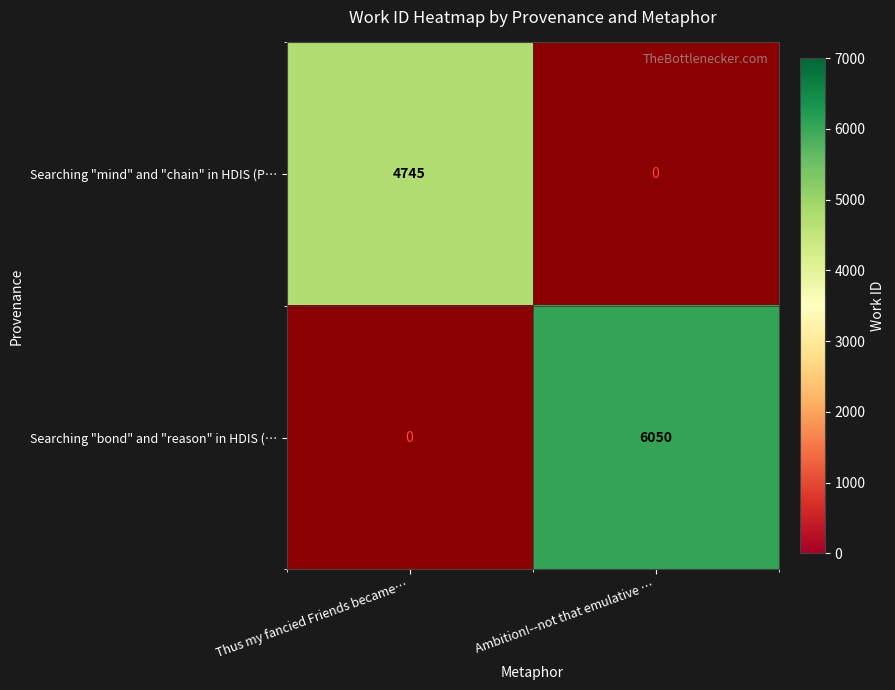

Is the value of Searching "bond" and "reason" in HDIS (… at Thus my fancied Friends became… greater than the value of Searching "mind" and "chain" in HDIS (P… at Thus my fancied Friends became…?

No